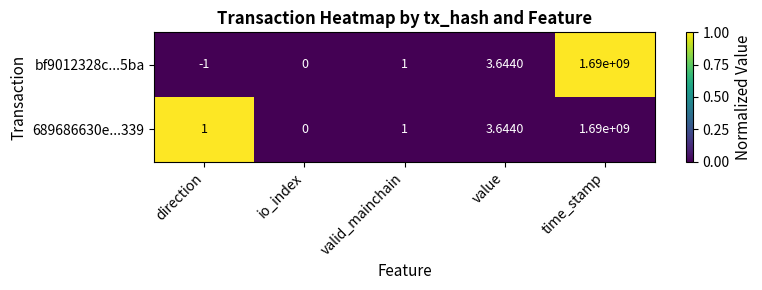

What is the maximum value shown in the chart?

1690000000.0